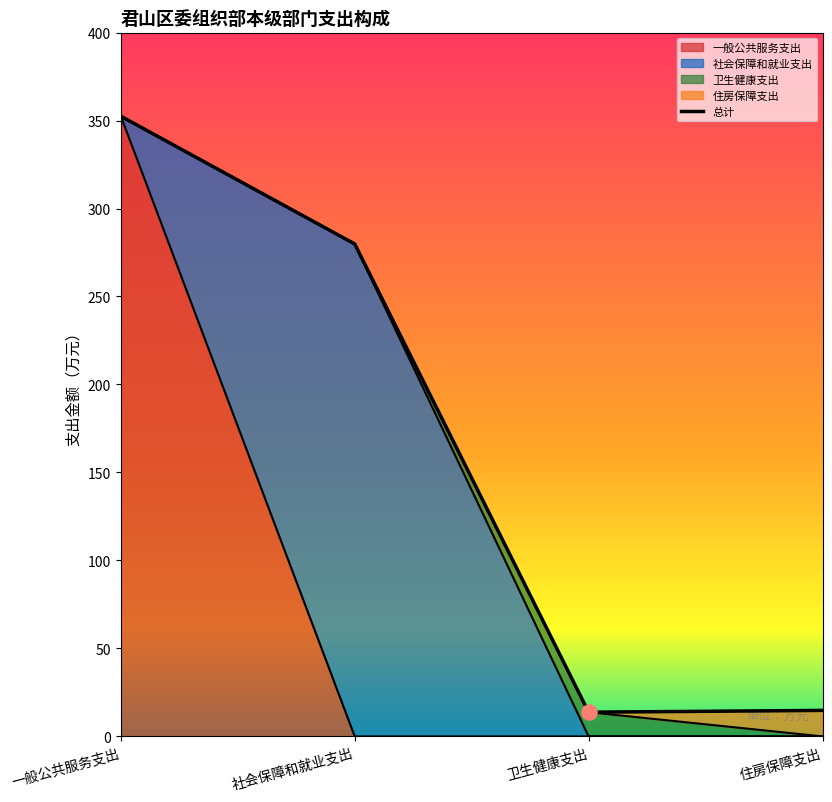

At how many categories does at least one series exceed 63?

2